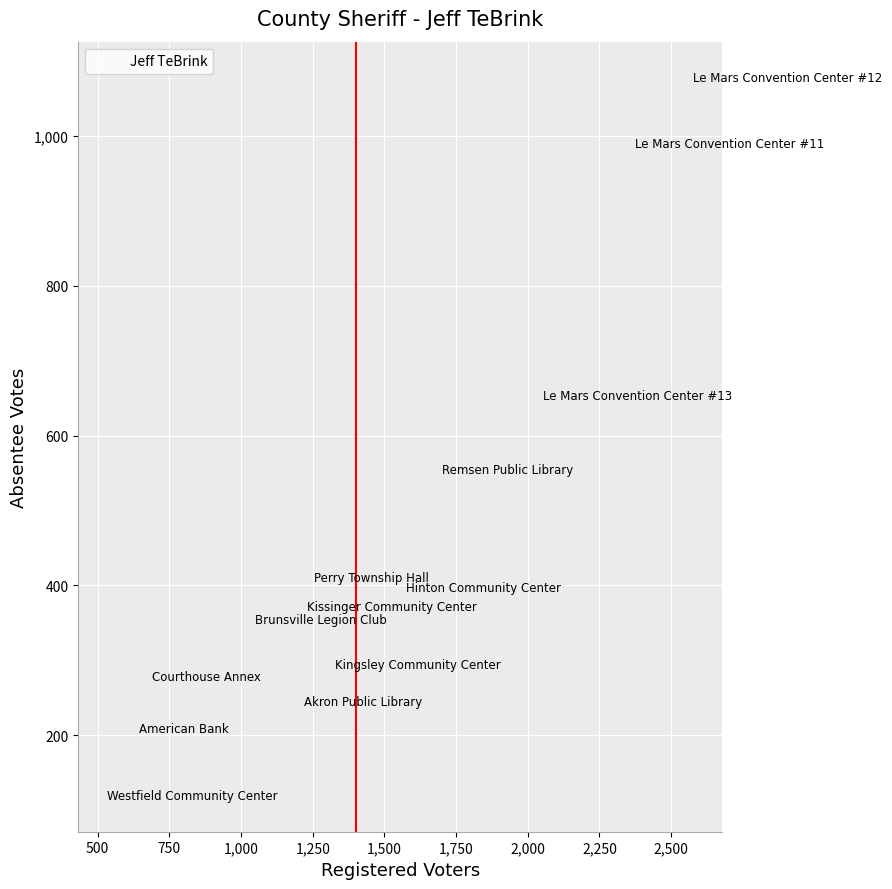

What is the range of X values (max minus min)?

2043